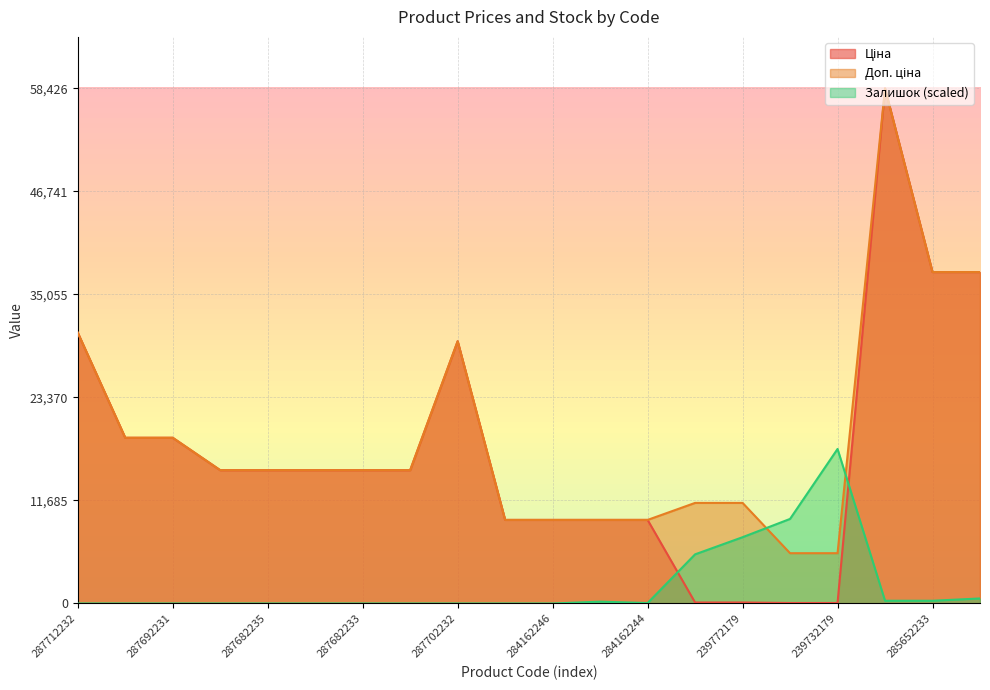

Which category has the highest value in the Доп. ціна series?

285662232